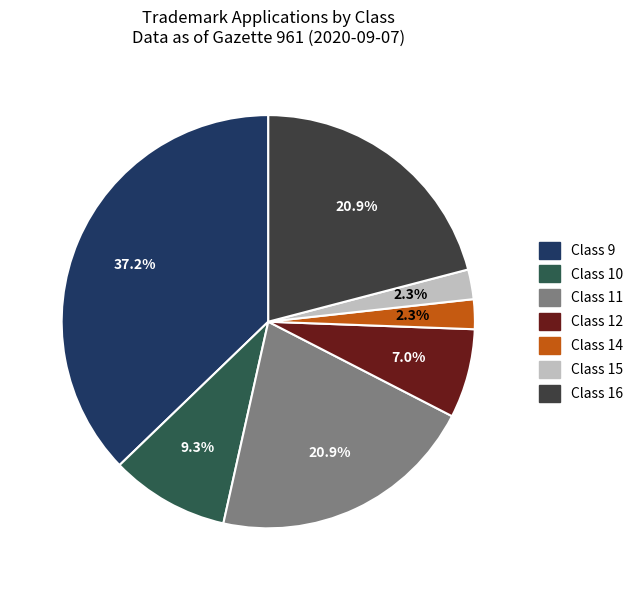

What portion of the pie excludes Class 10?

90.7%